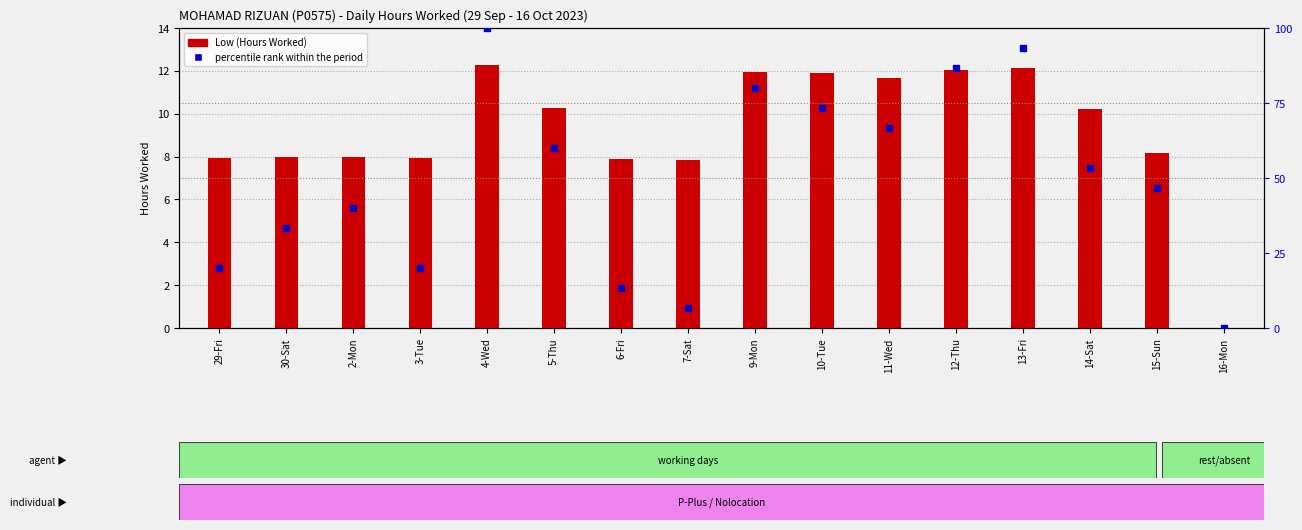

What are all the series names shown in the legend?

Low (Hours Worked), percentile rank within the period